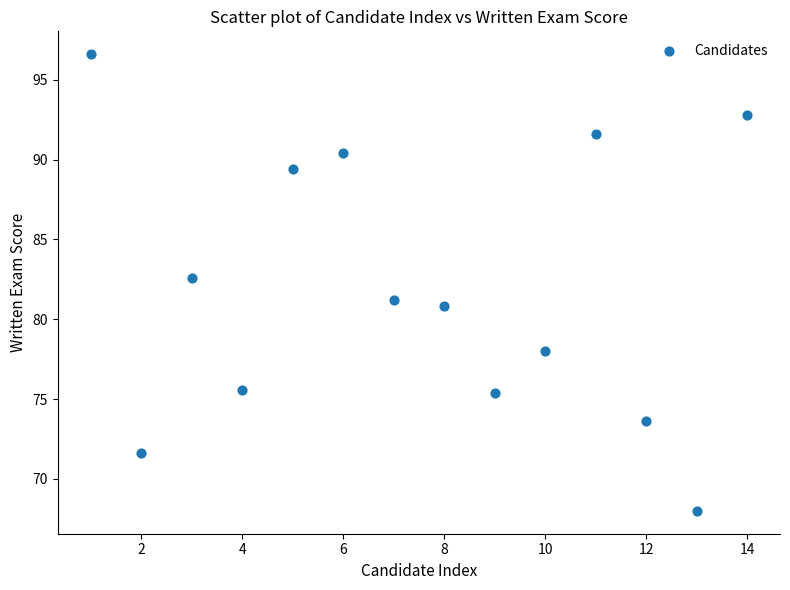

What is the range of Y values (max minus min)?

28.6